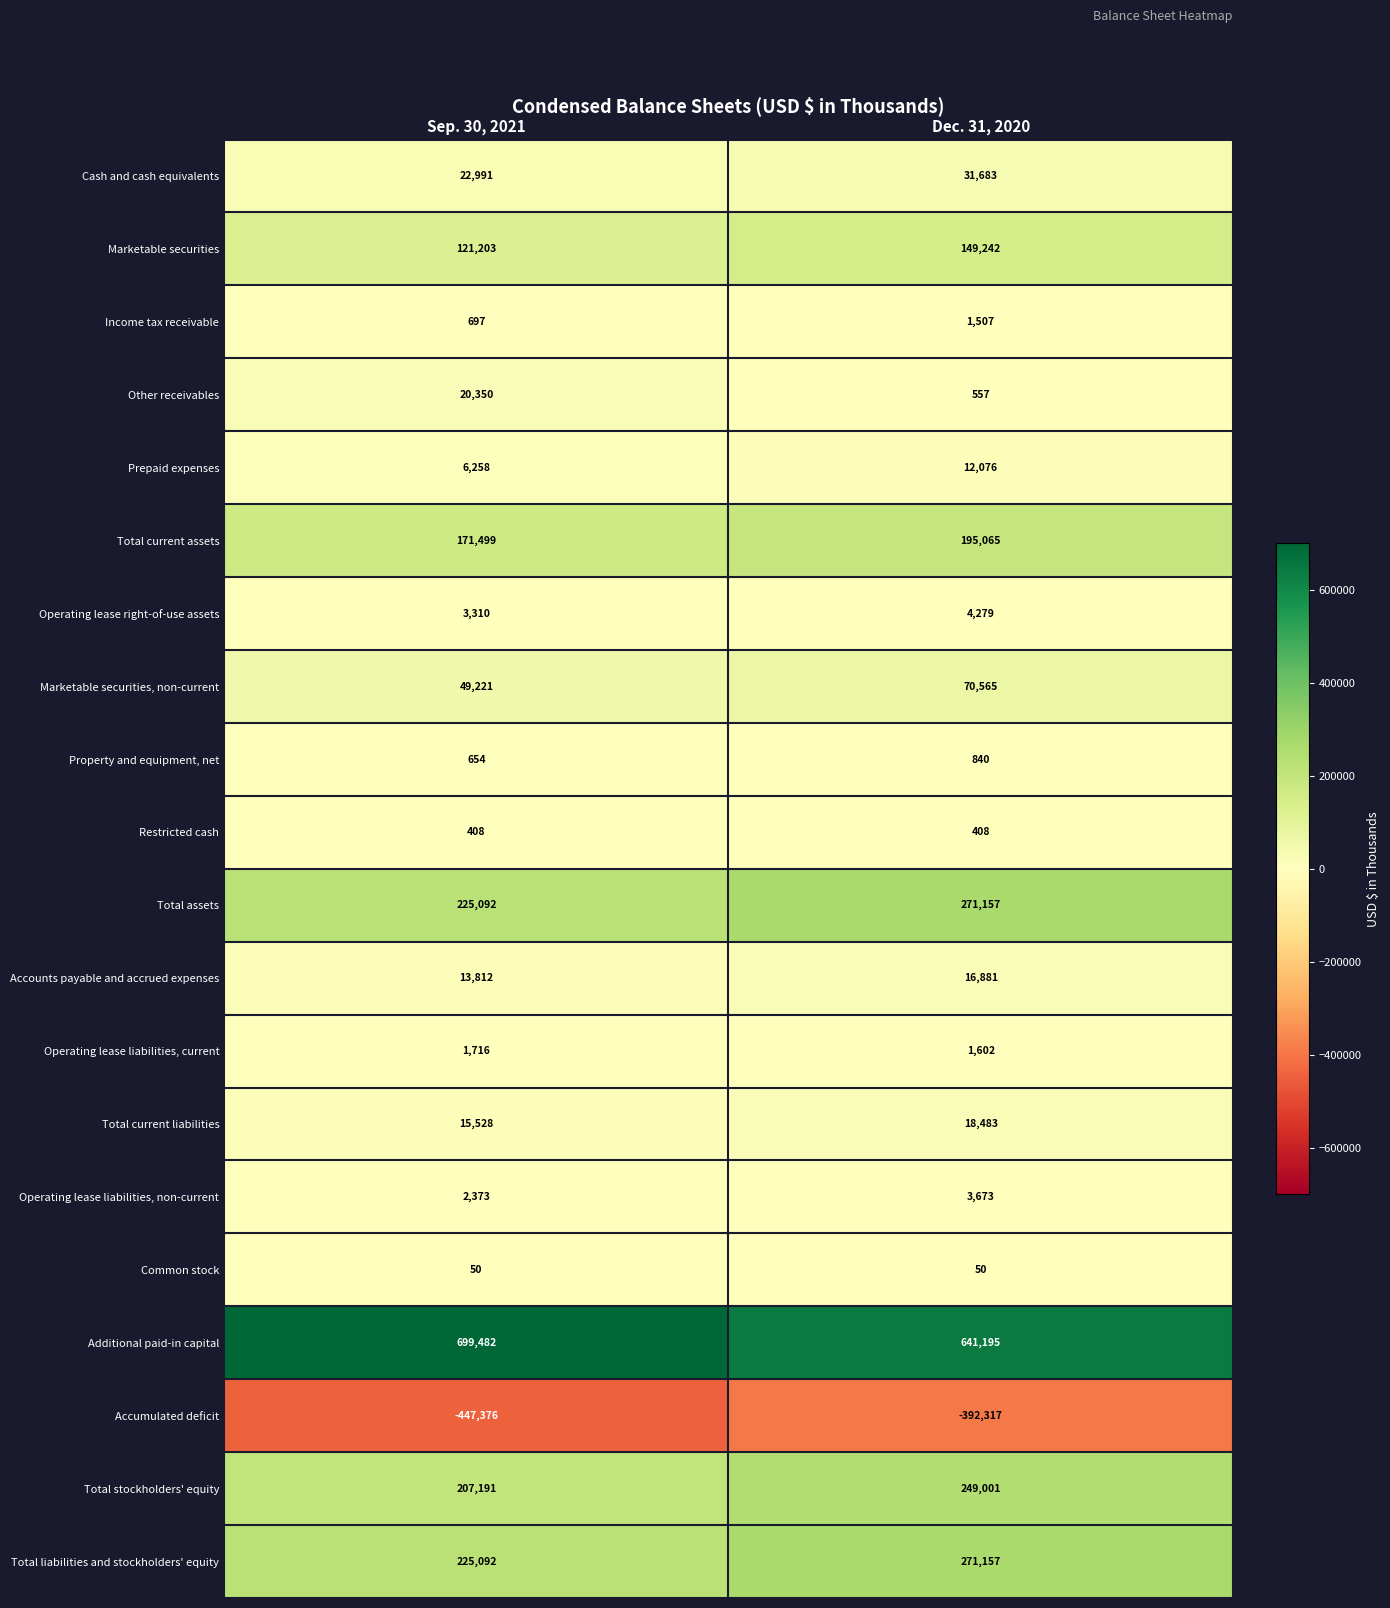

Which label corresponds to the largest value in the chart?

Sep. 30, 2021